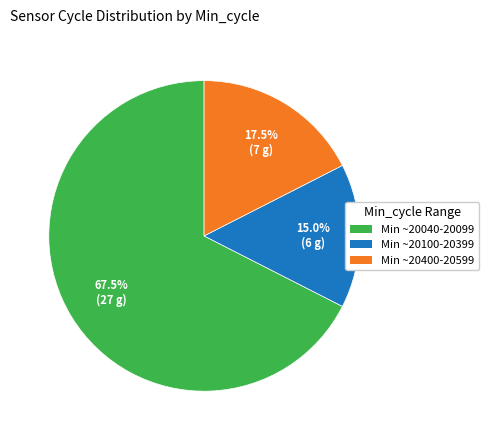

What is the majority slice?

Min ~20040-20099